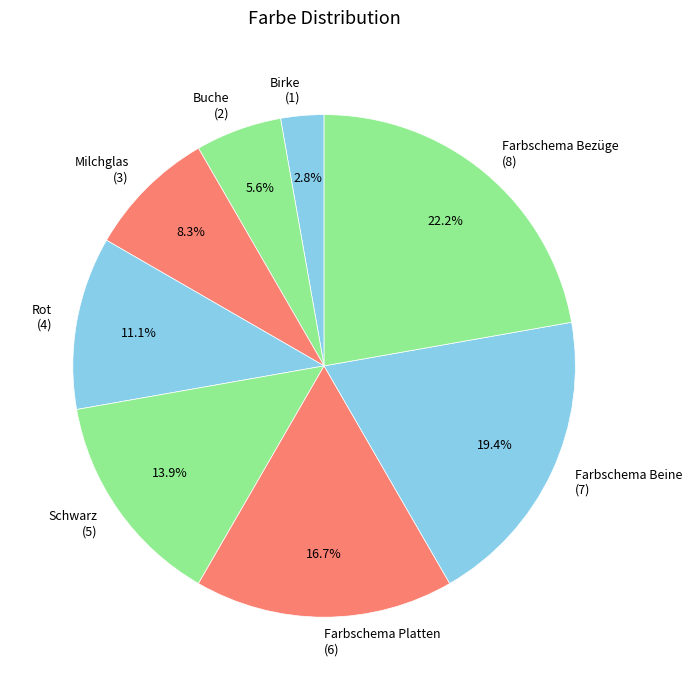

Does Birke account for over 50% of the chart?

No